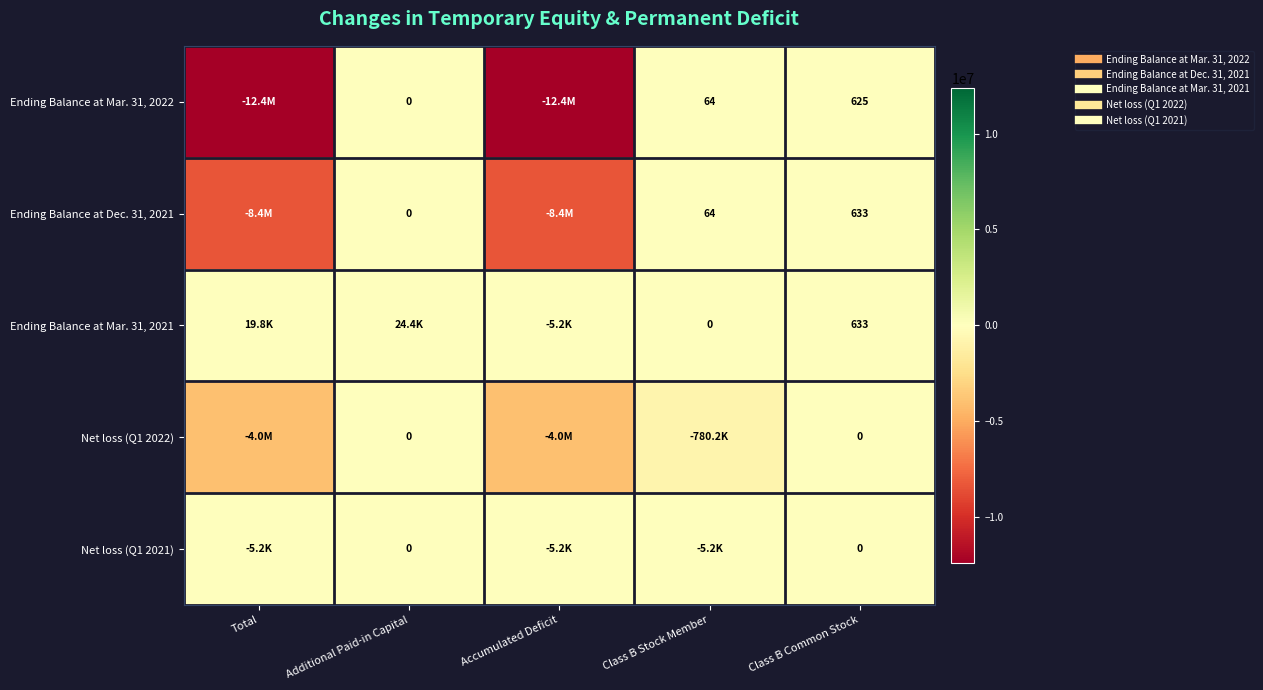

How many positive values does the Ending Balance at Mar. 31, 2021 series have?

3